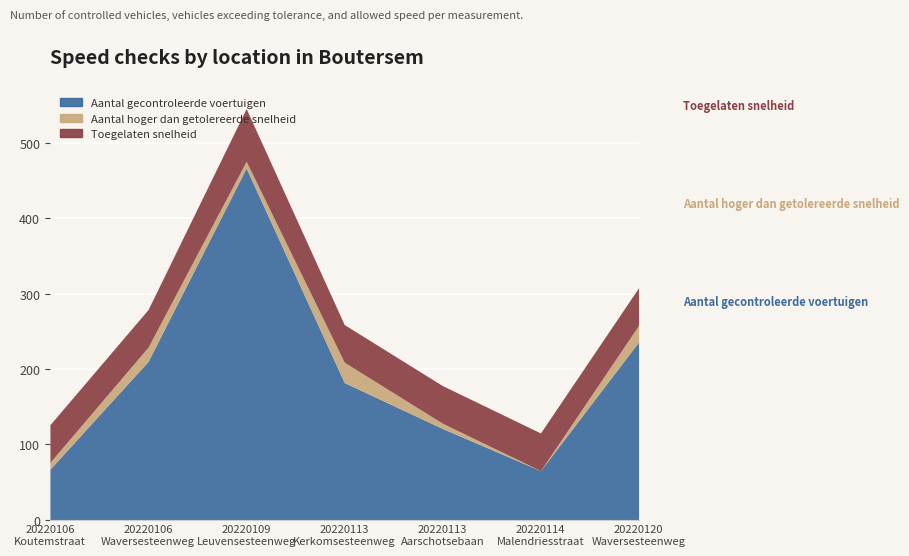

What is the total value across all series at 20220114
Malendriesstraat?

115